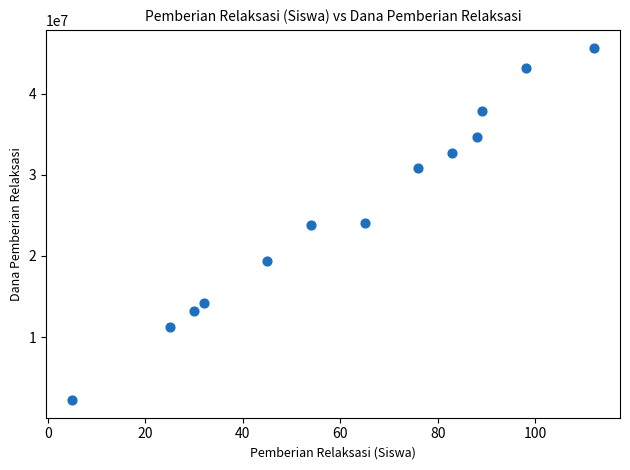

What is the range of X values (max minus min)?

107